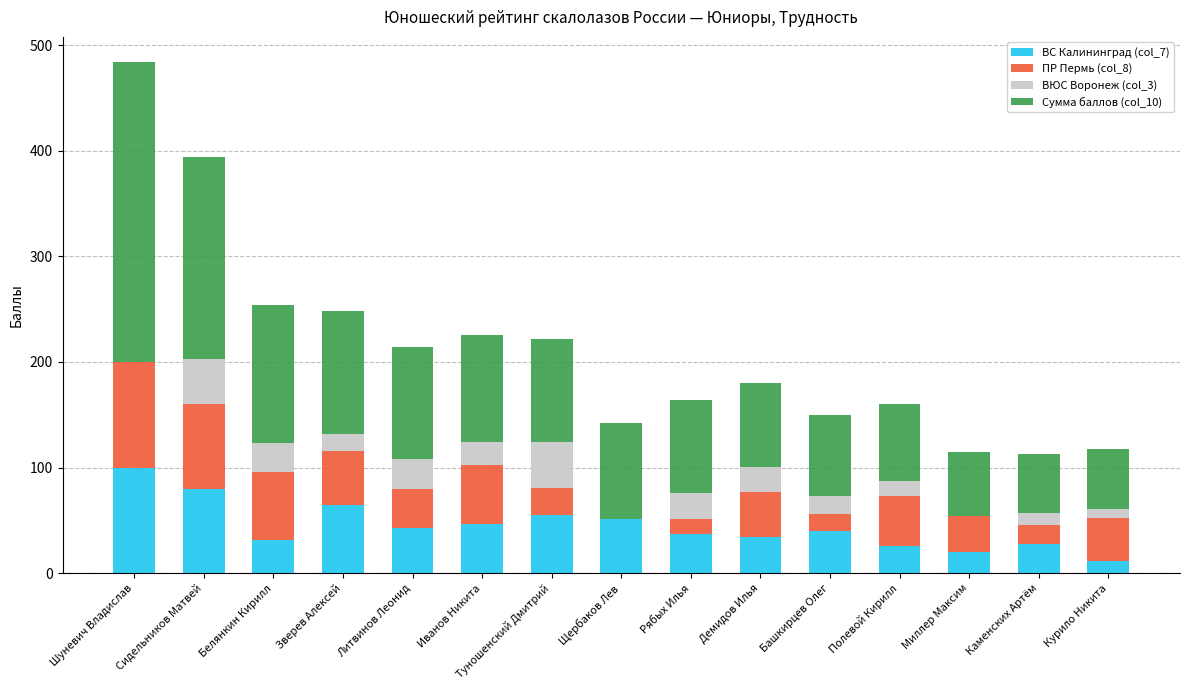

What is the highest value of the ВС Калининград (col_7) series?

100.0